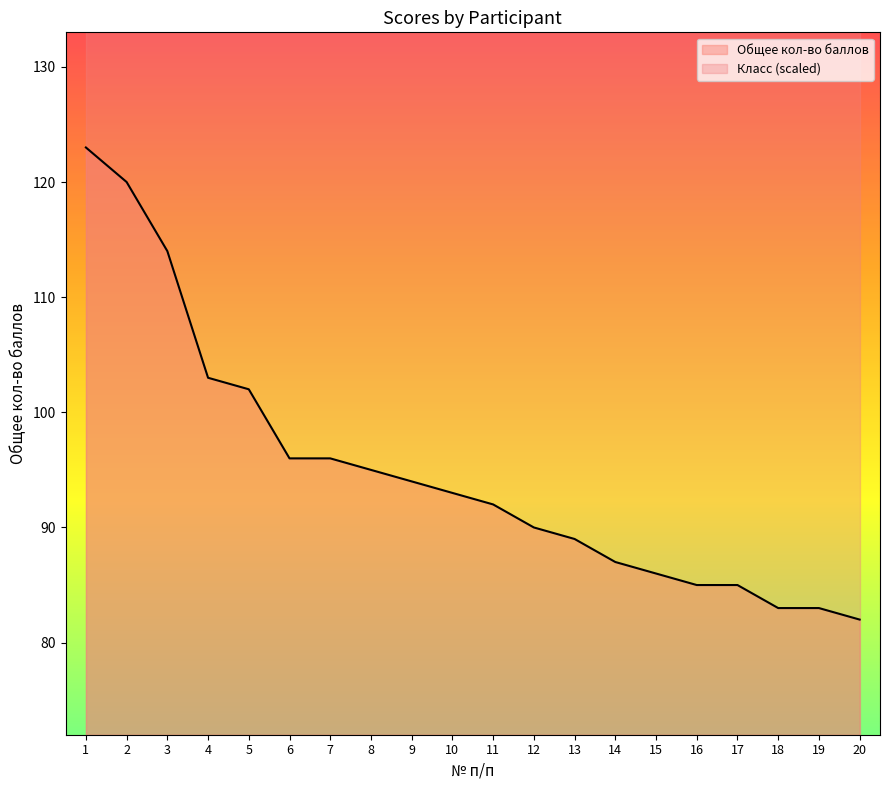

Rank the categories by value from lowest to highest.

20, 18, 19, 16, 17, 15, 14, 13, 12, 11, 10, 9, 8, 6, 7, 5, 4, 3, 2, 1